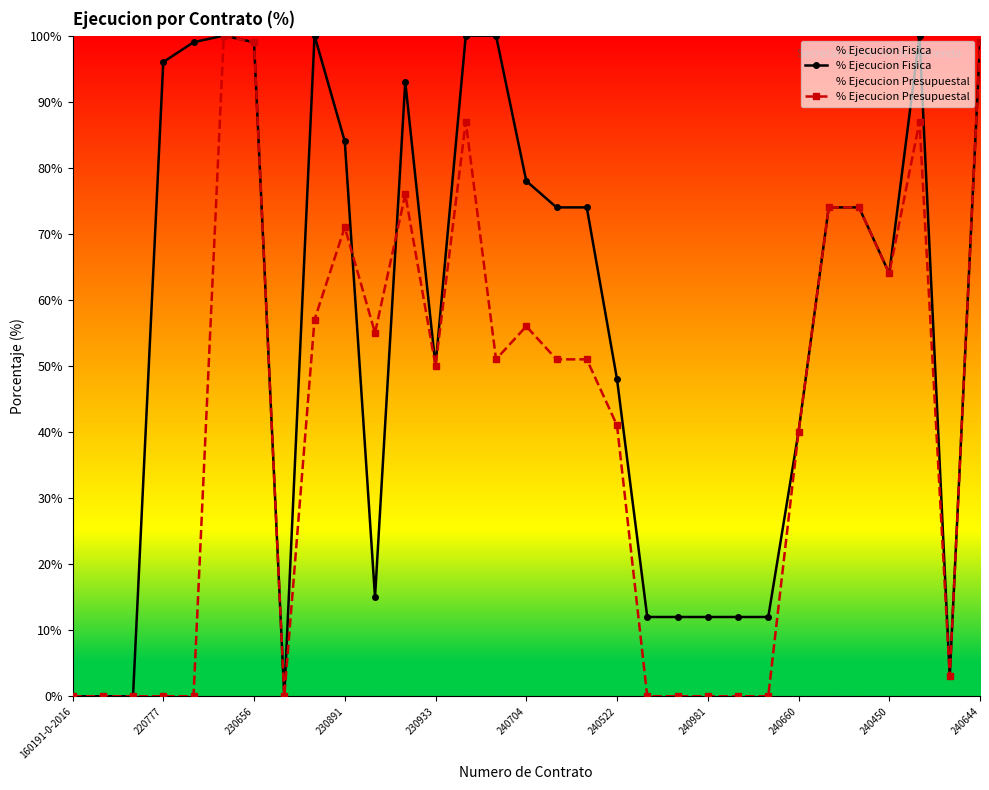

What are all the series names shown in the legend?

% Ejecucion Fisica, % Ejecucion Presupuestal